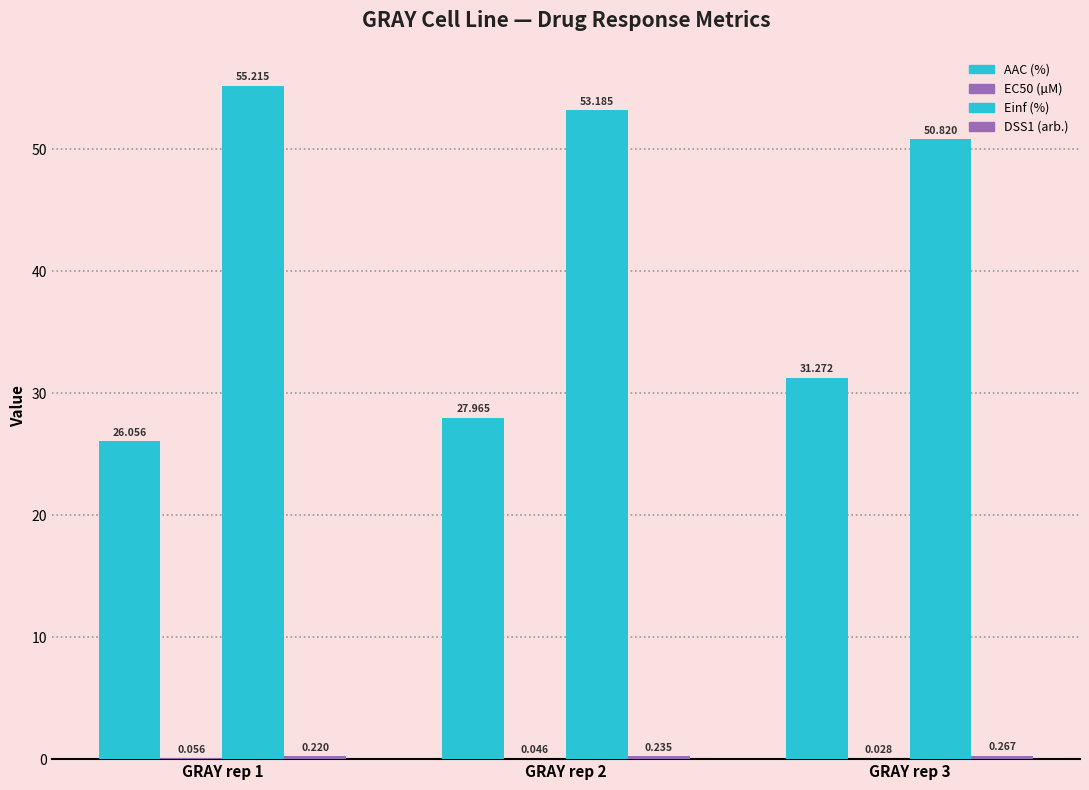

What is the sum of all AAC (%) values?

85.3